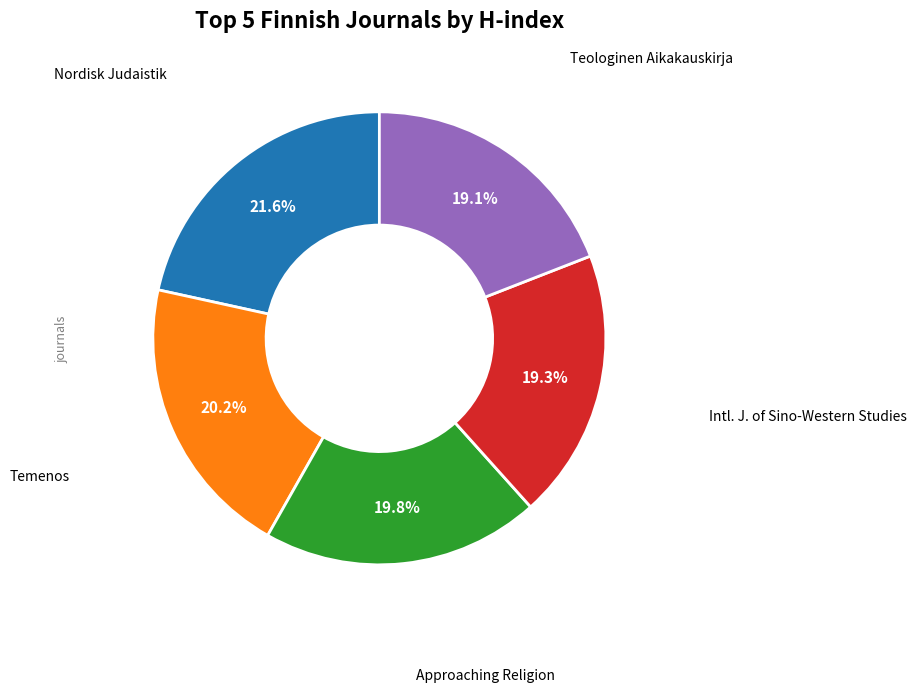

Does any single category account for the majority?

No